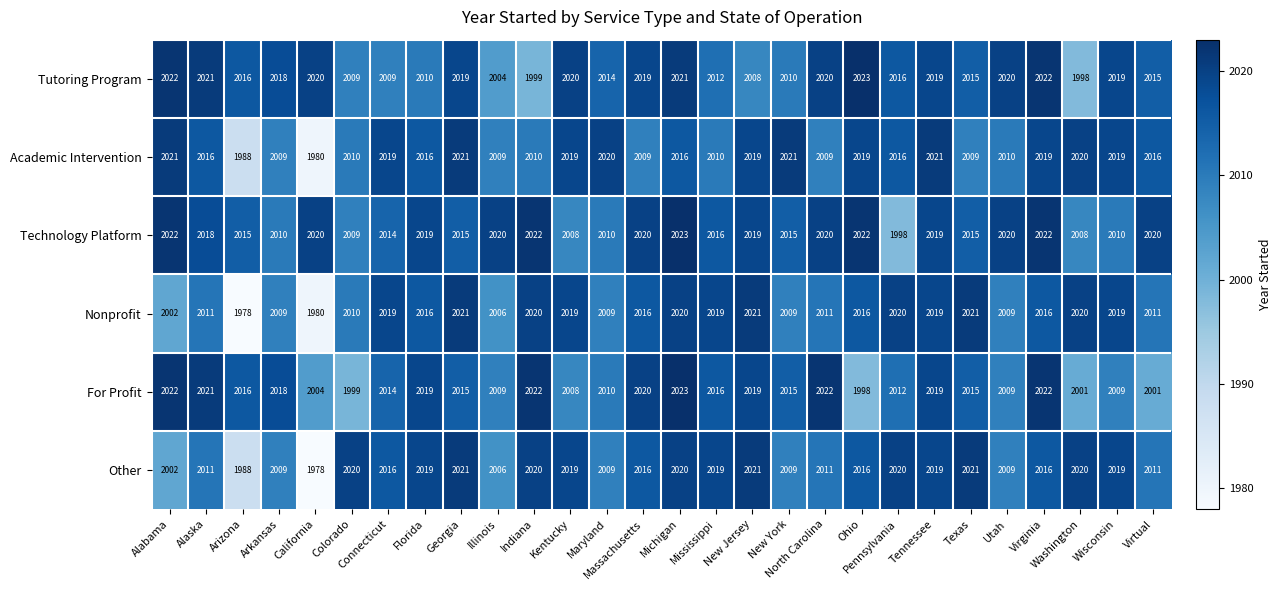

The value of For Profit at New Jersey is 3521. True or false?

False